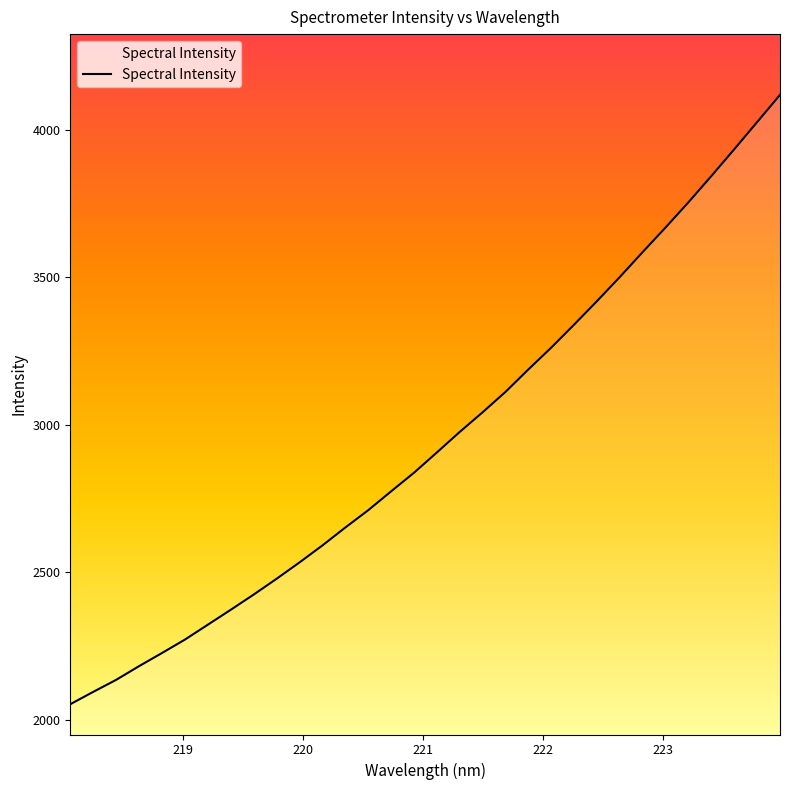

What is the difference between the maximum and minimum values?

2065.0